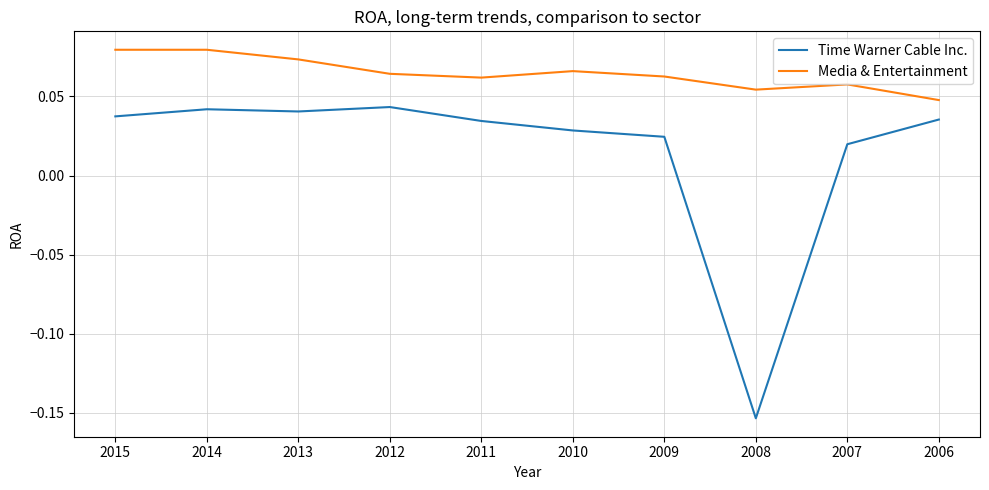

True or false: Time Warner Cable Inc. and Media & Entertainment cross at least once.

False